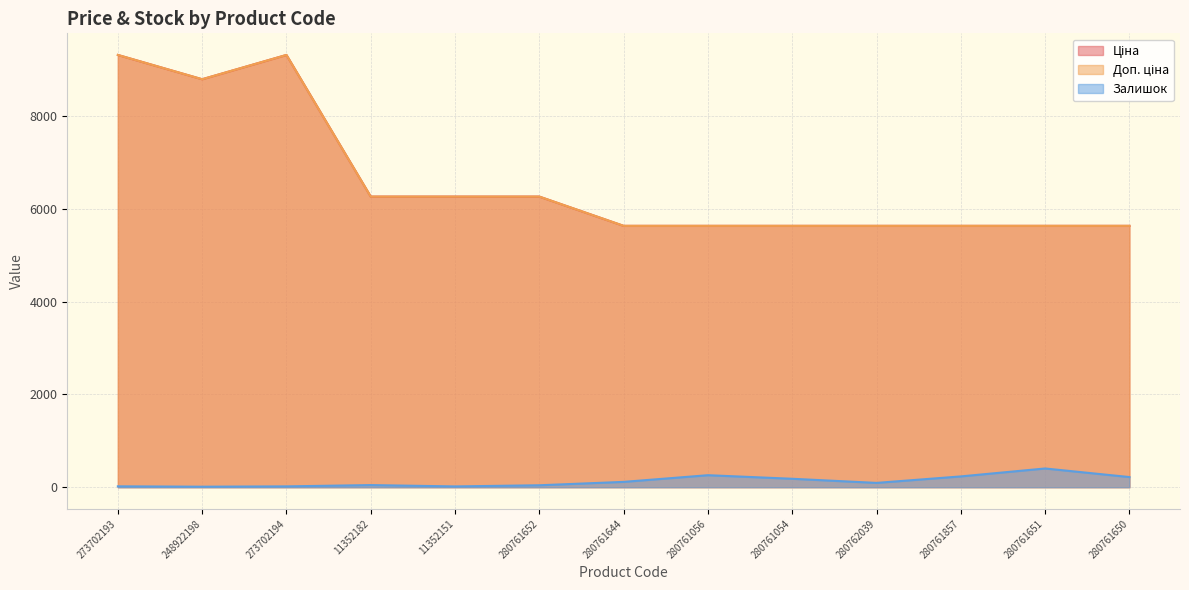

Does the chart have visible grid lines?

Yes